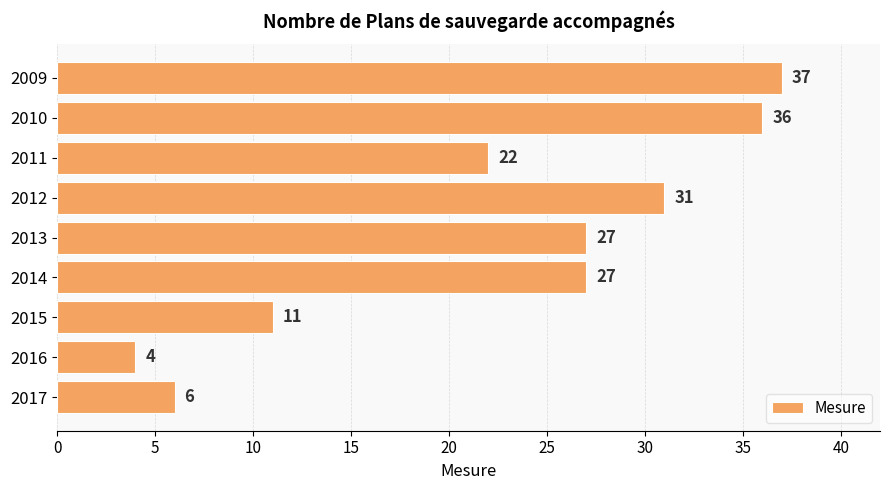

What is the sum of the values at 2011 and 2009?

59